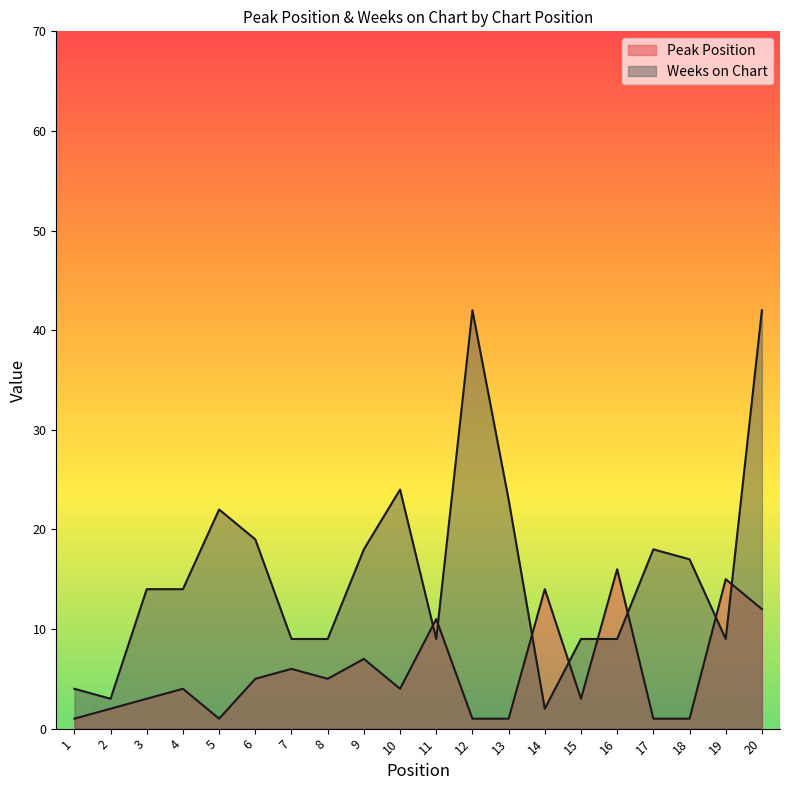

What is the difference between the highest and lowest values at 1?

3